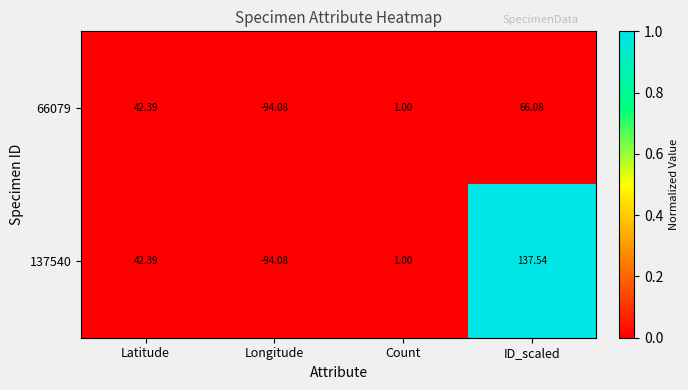

How many data points does each series have?

4